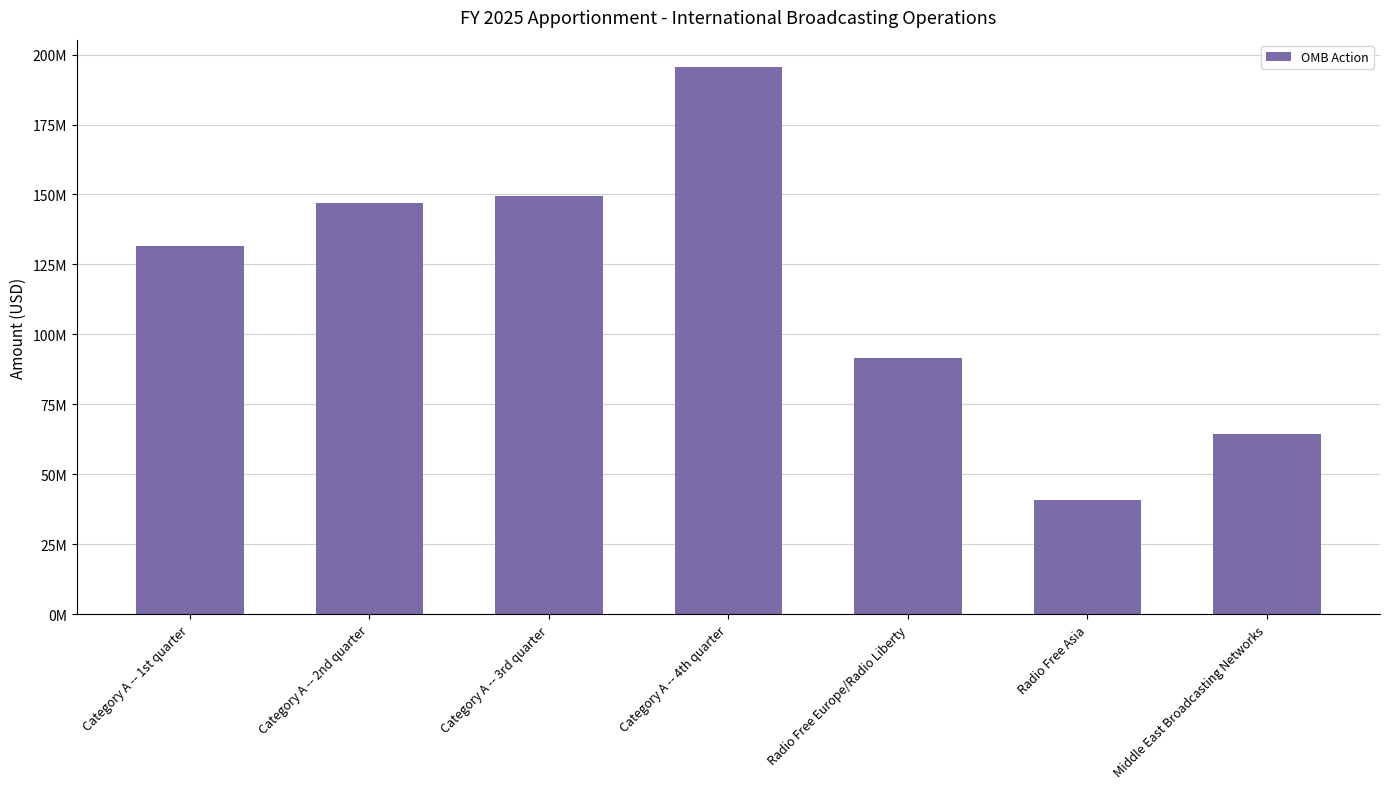

What is the change in value from Category A -- 2nd quarter to Middle East Broadcasting Networks?

-82511794